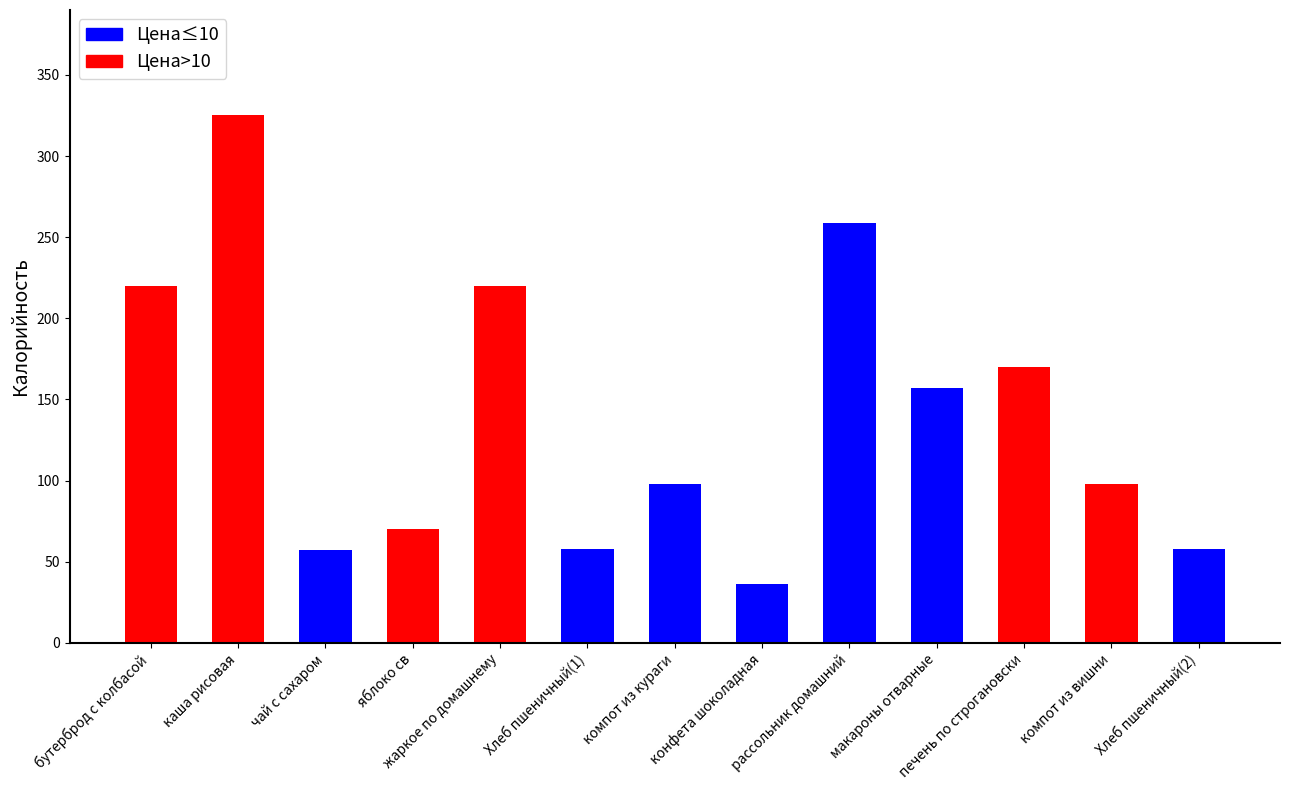

What position from the left is Хлеб пшеничный(2)?

13